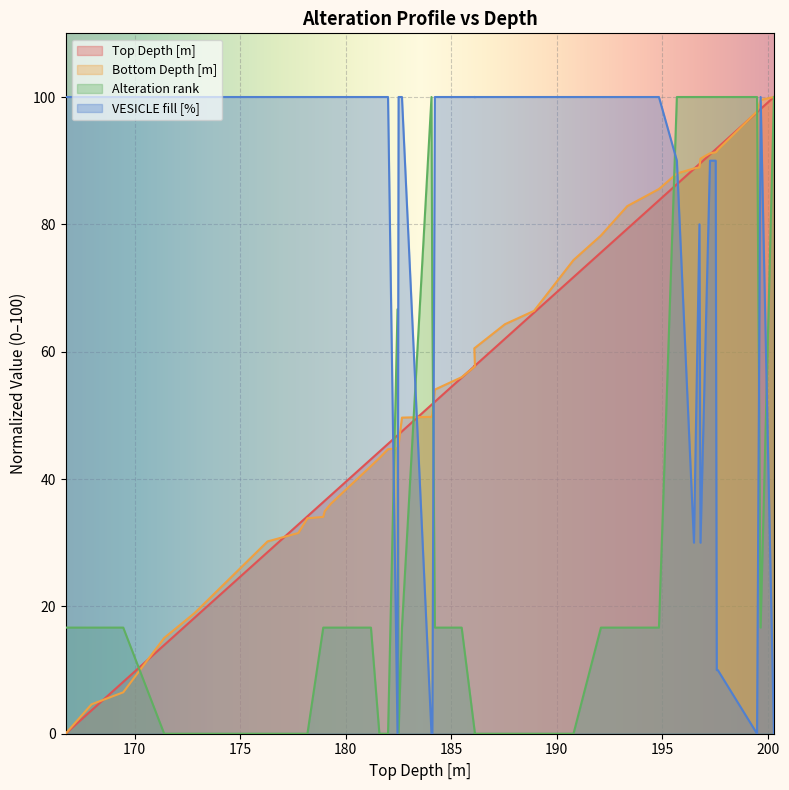

What is the spread (max minus min) of values at 184.23?

83.3